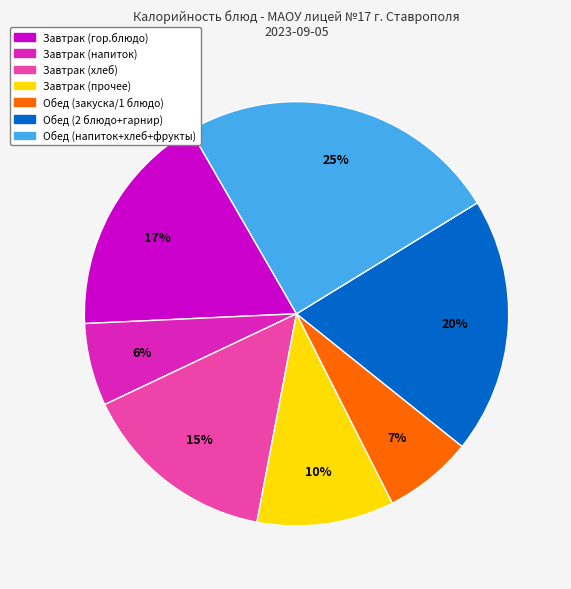

Is there a majority slice in this chart?

No